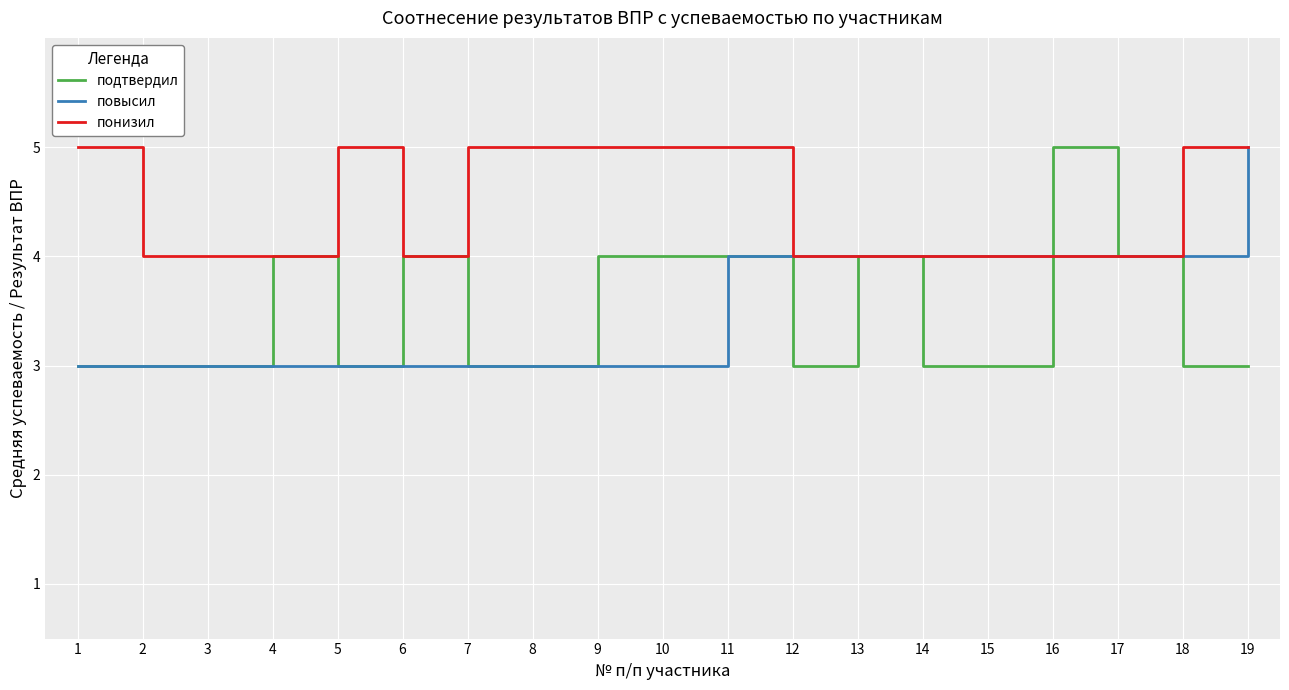

What is the smallest value displayed?

3